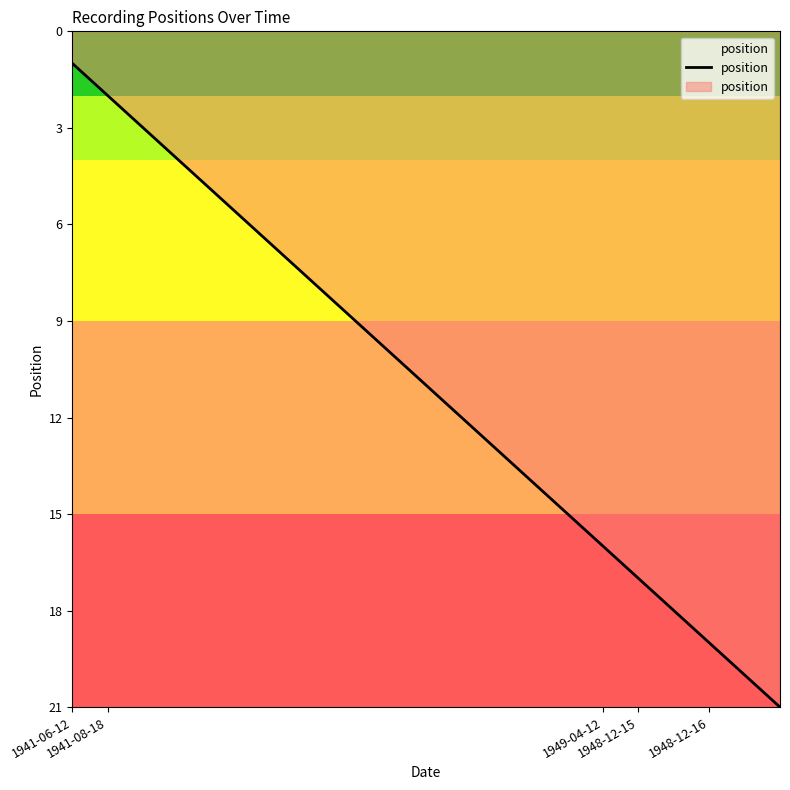

What is the average value?

11